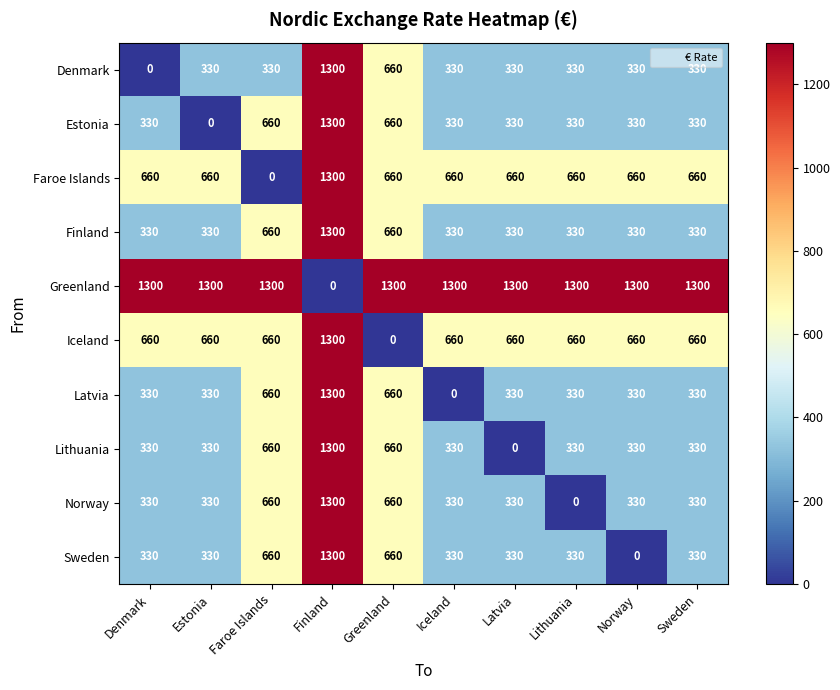

What is the sum of all Greenland values?

11700